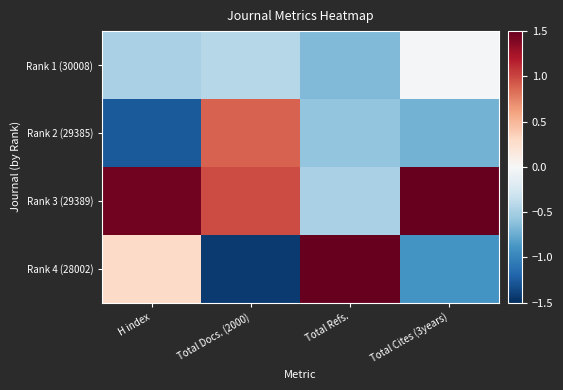

Which series changed the most between Total Refs. and Total Cites (3years)?

Rank 4 (28002)